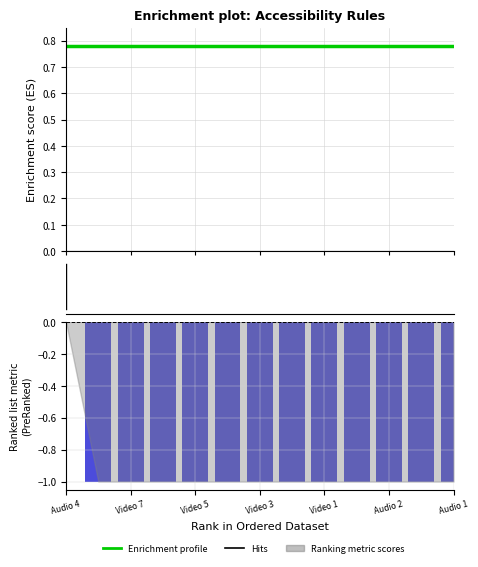

What position from the left is Audio 2?

6